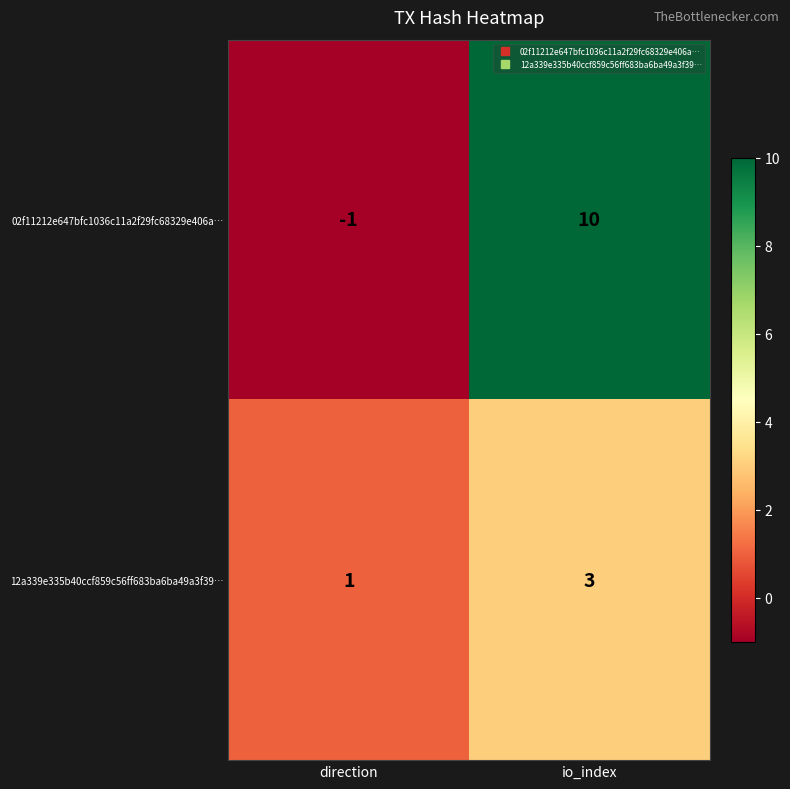

Where is 12a339e335b40ccf859c56ff683ba6ba49a3f39… nearest to the value 2?

direction